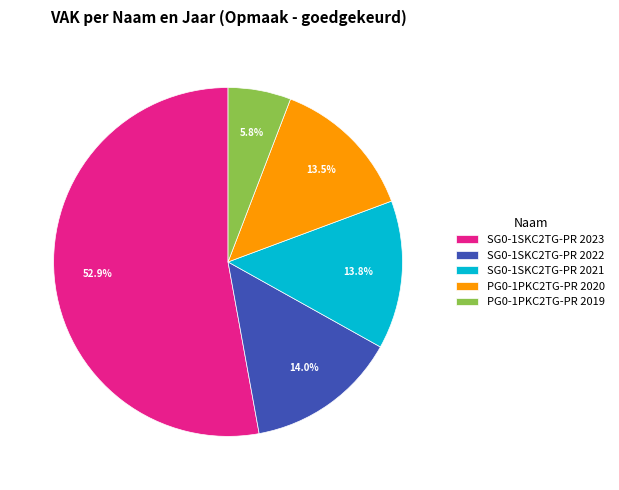

To the nearest percent, what is the average slice percentage?

20%